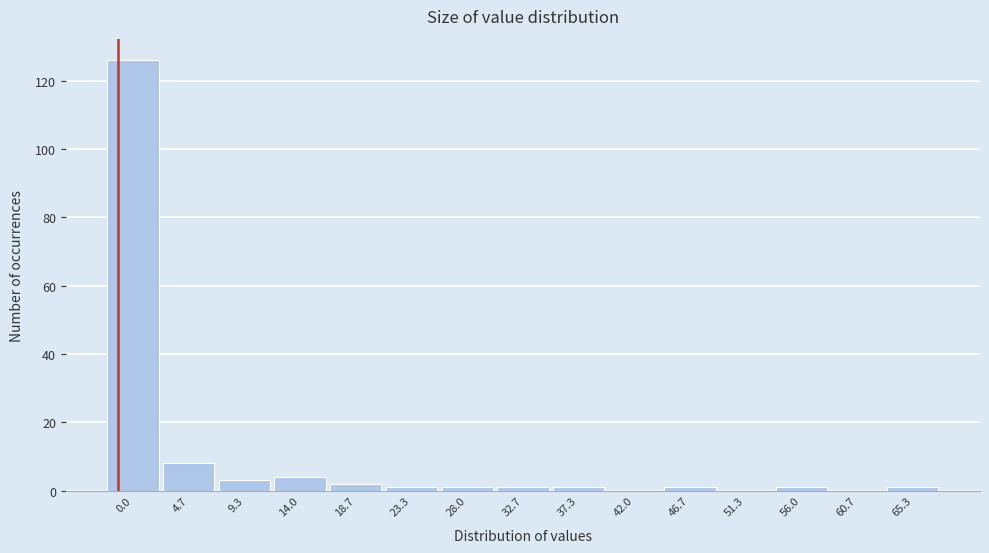

Reading left to right, what are all the values shown in this chart?

0.0=126	4.7=8	9.3=3	14.0=4	18.7=2	23.3=1	28.0=1	32.7=1	37.3=1	42.0=0	46.7=1	51.3=0	56.0=1	60.7=0	65.3=1